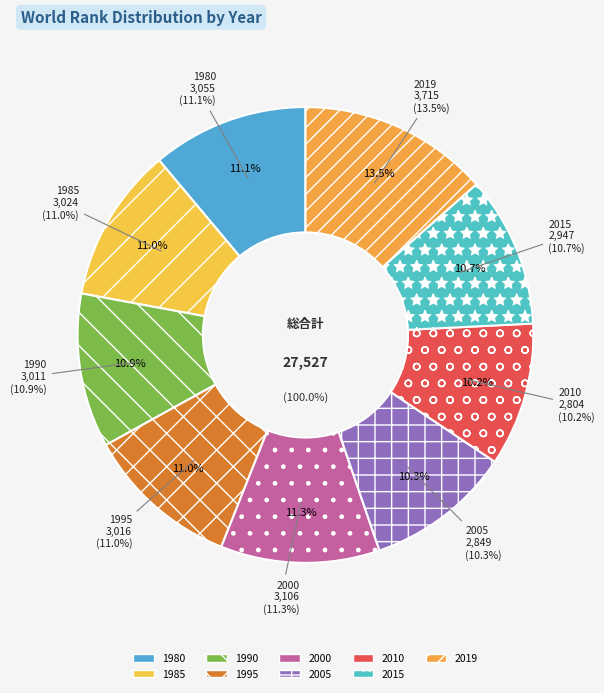

Approximately how many times larger is the value at 2019 compared to 2015?

1.3